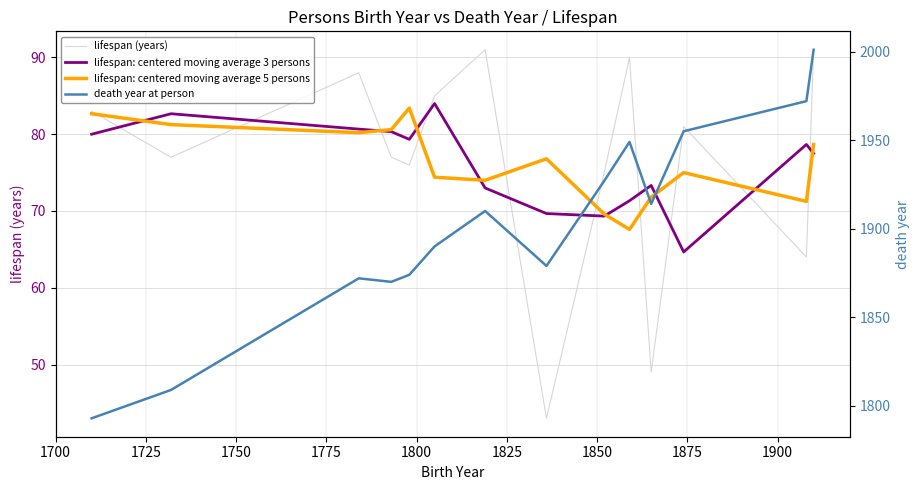

What is the average value of the lifespan: centered moving average 5 persons series?

76.2